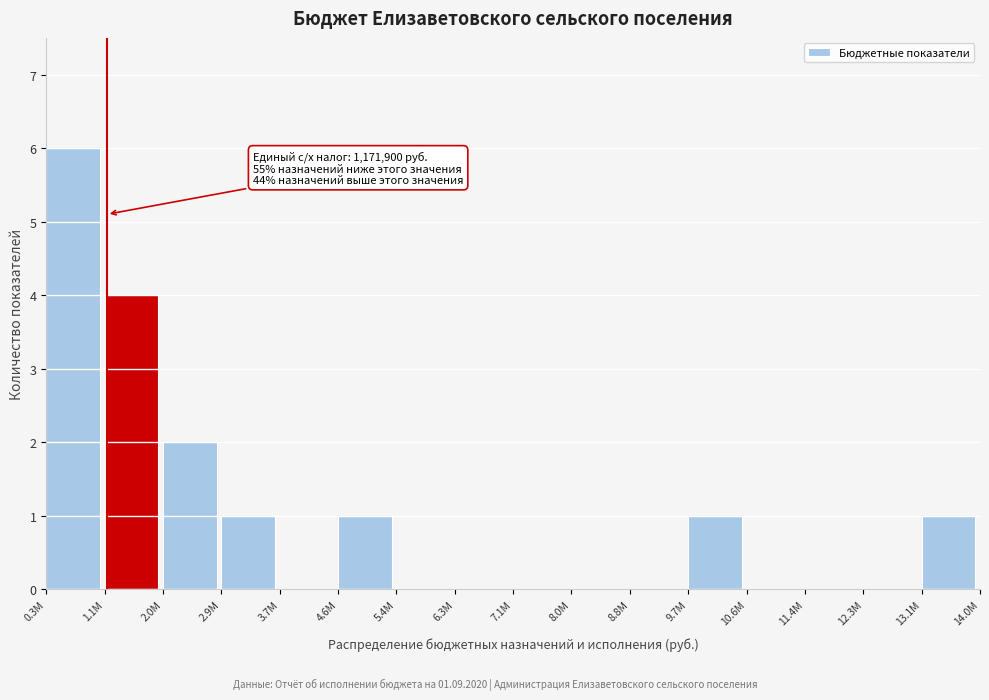

Reading left to right, extract all data points from this chart.

0.3M=6	1.1M=4	2.0M=2	2.9M=1	3.7M=0	4.6M=1	5.4M=0	6.3M=0	7.1M=0	8.0M=0	8.8M=0	9.7M=1	10.6M=0	11.4M=0	12.3M=0	13.1M=1